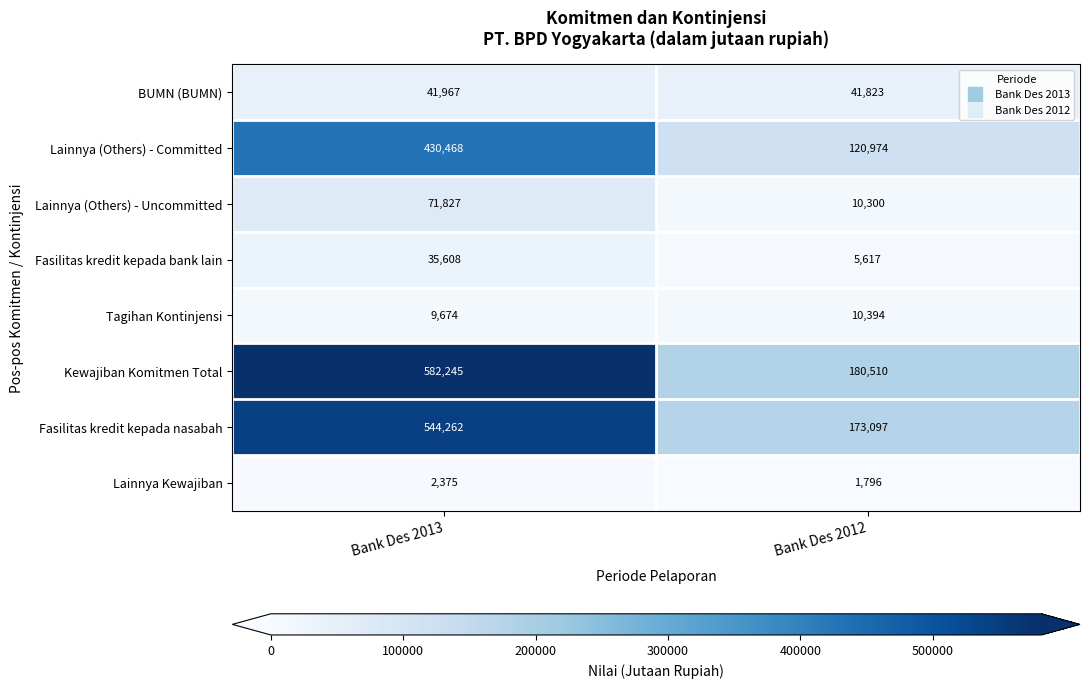

What is the minimum value for Lainnya (Others) - Committed?

120974